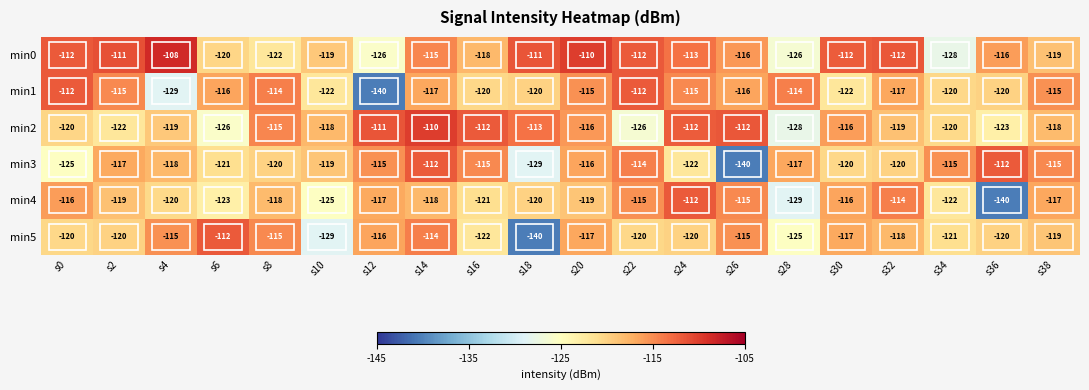

At which category does the chart reach its peak across all series?

s4